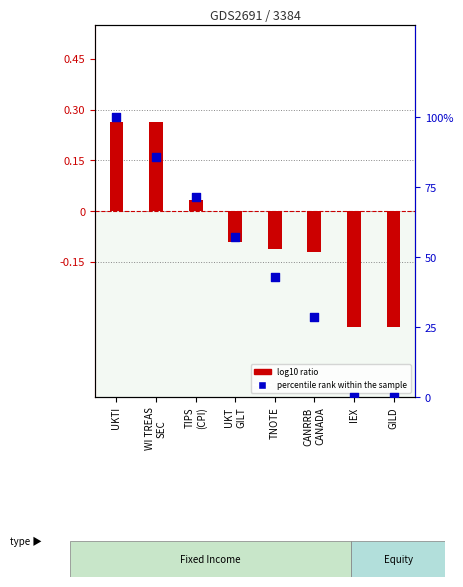

Is the value of log10 ratio at TIPS
(CPI) greater than the value of percentile rank within the sample at CANRRB
CANADA?

No